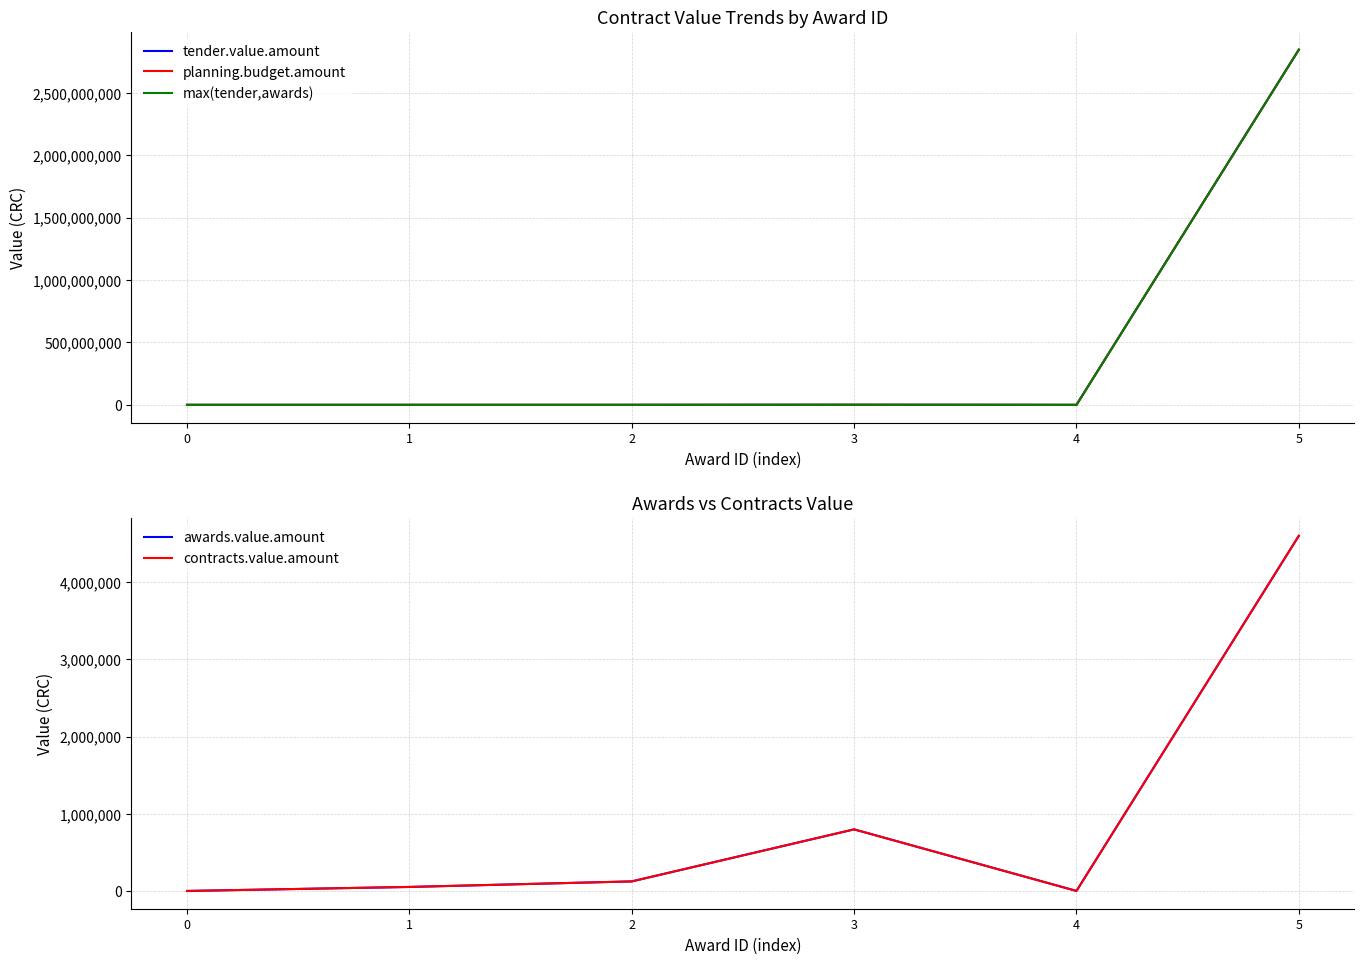

How many values in the awards.value.amount series exceed 127965?

3